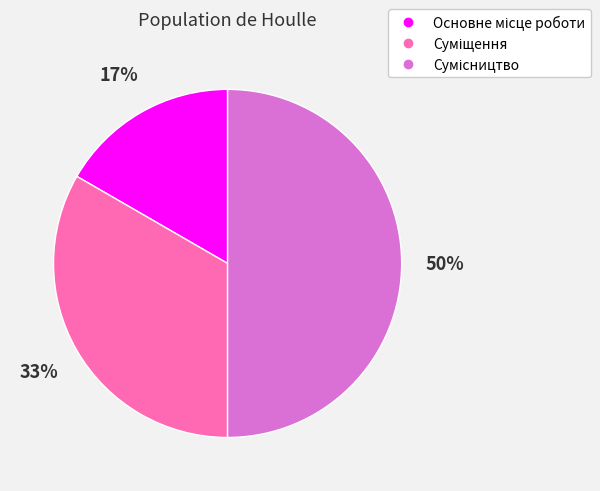

To the nearest percent, what is the difference between the largest and smallest slice percentages?

33%